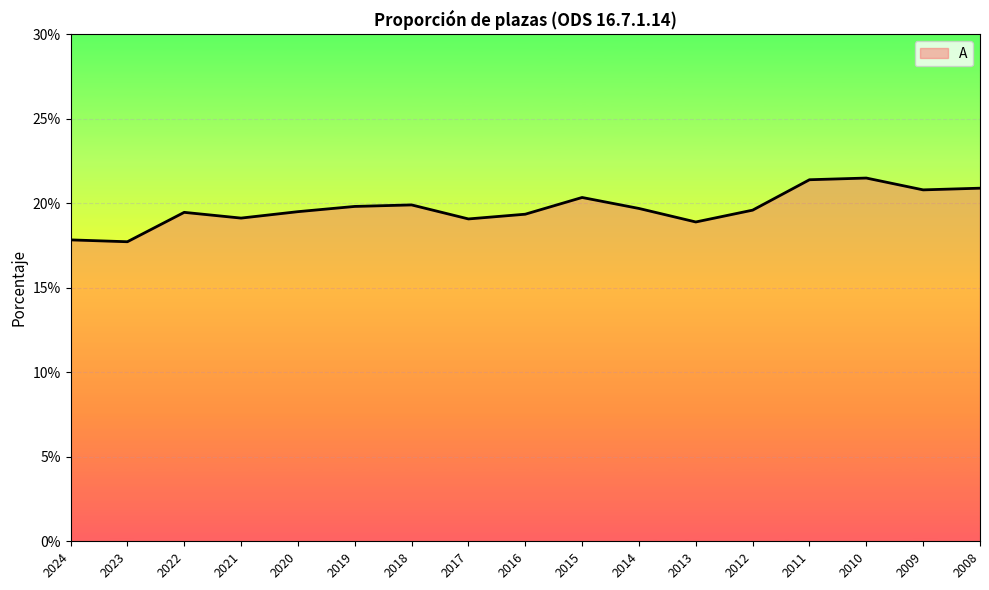

What is the ratio of the value at 2015 to the value at 2023?

1.1